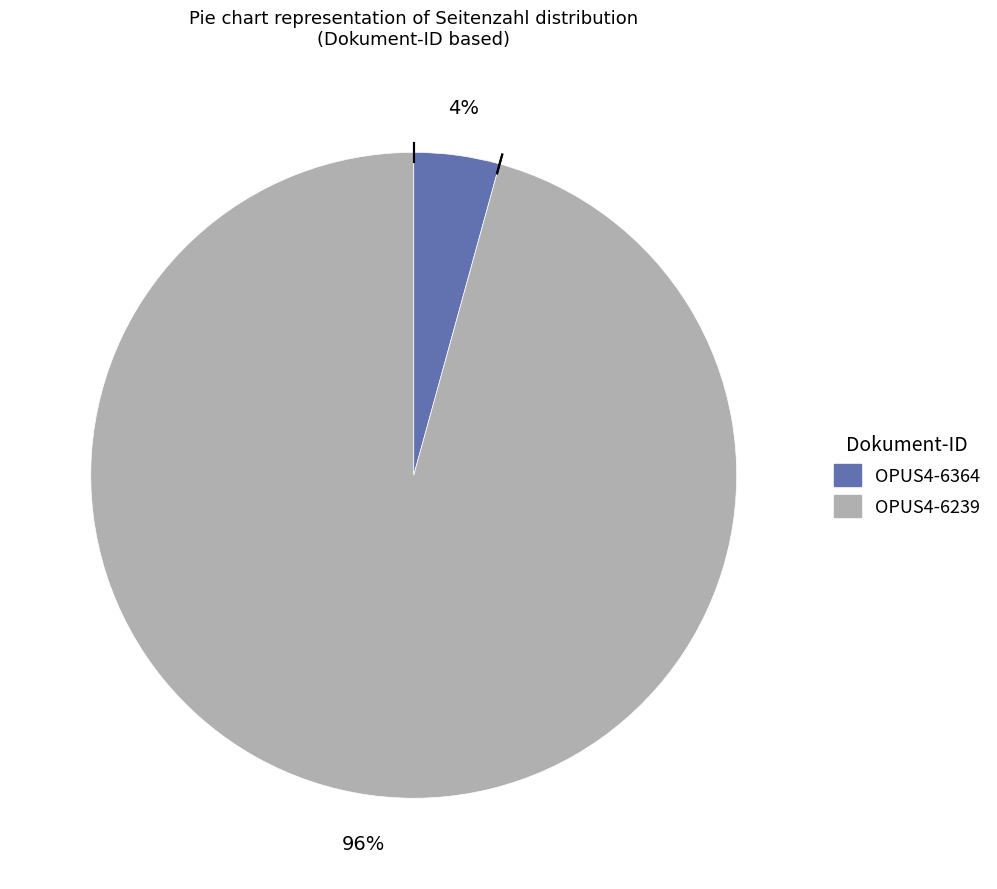

Rank the categories by value from highest to lowest.

OPUS4-6239, OPUS4-6364